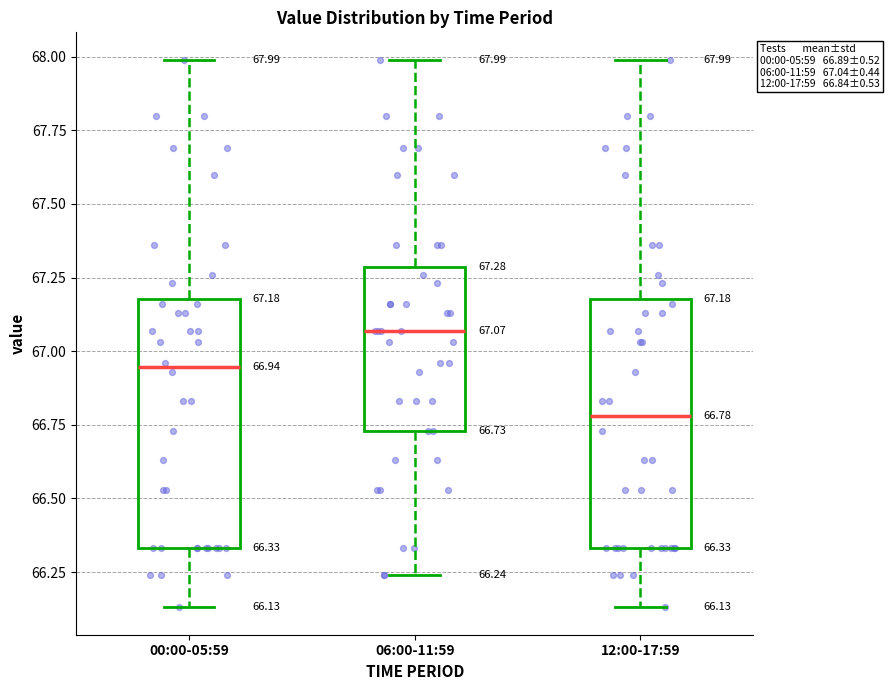

Which box has the lowest median line?

12:00-17:59